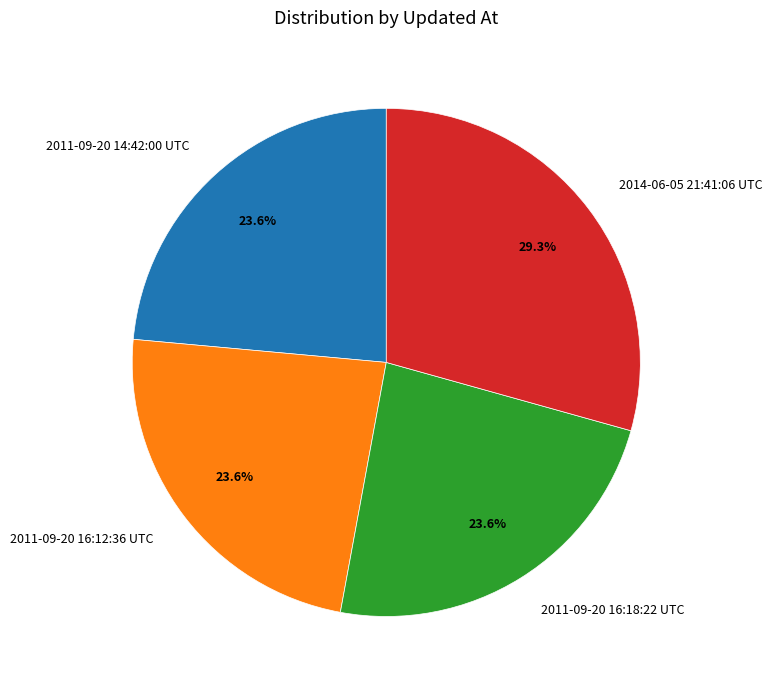

To the nearest percent, what percentage of the pie is 2011-09-20 16:18:22 UTC?

24%